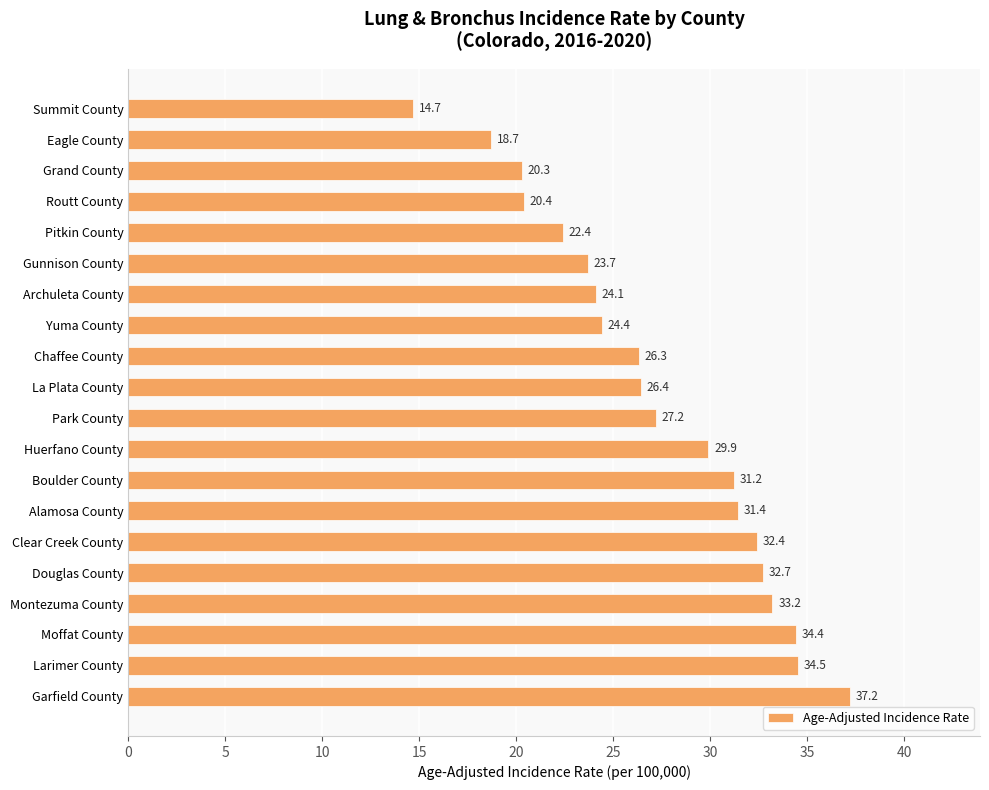

What is the sum of all values?

545.5